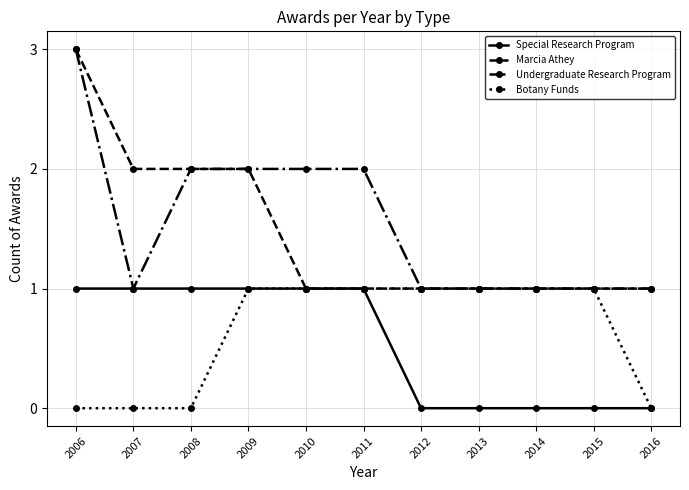

At which category is the sum across all series the highest?

2006